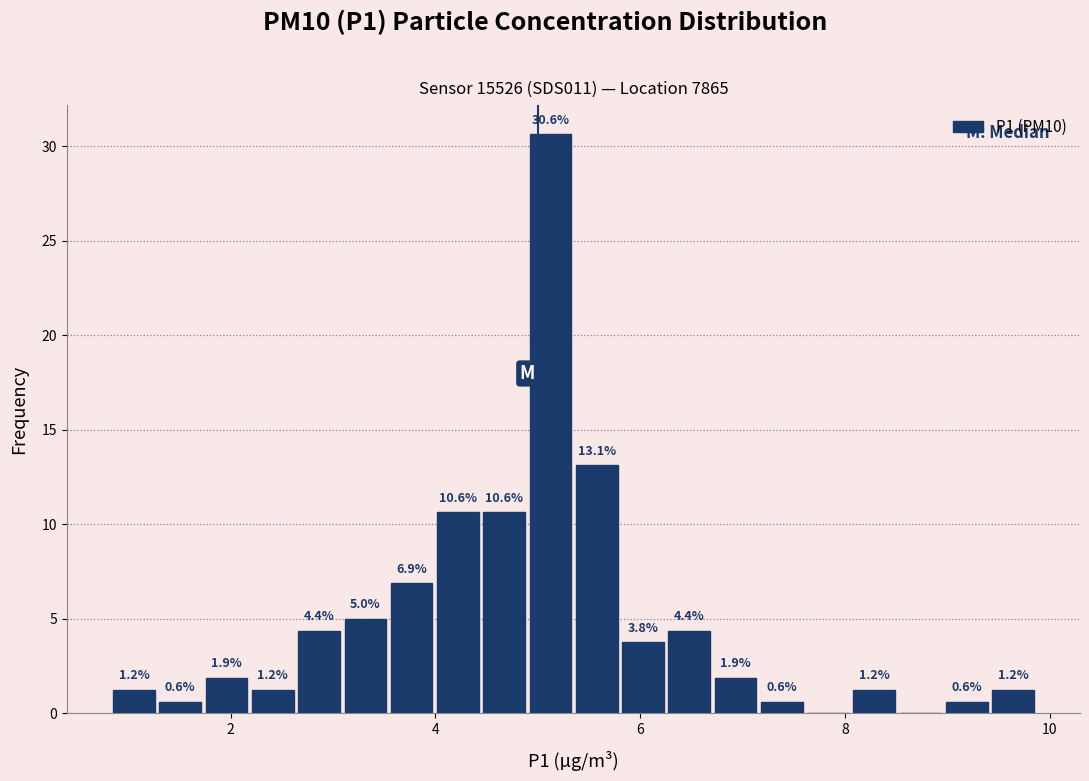

Read against the x-axis, roughly where is the centre of the tallest bar?

5.2